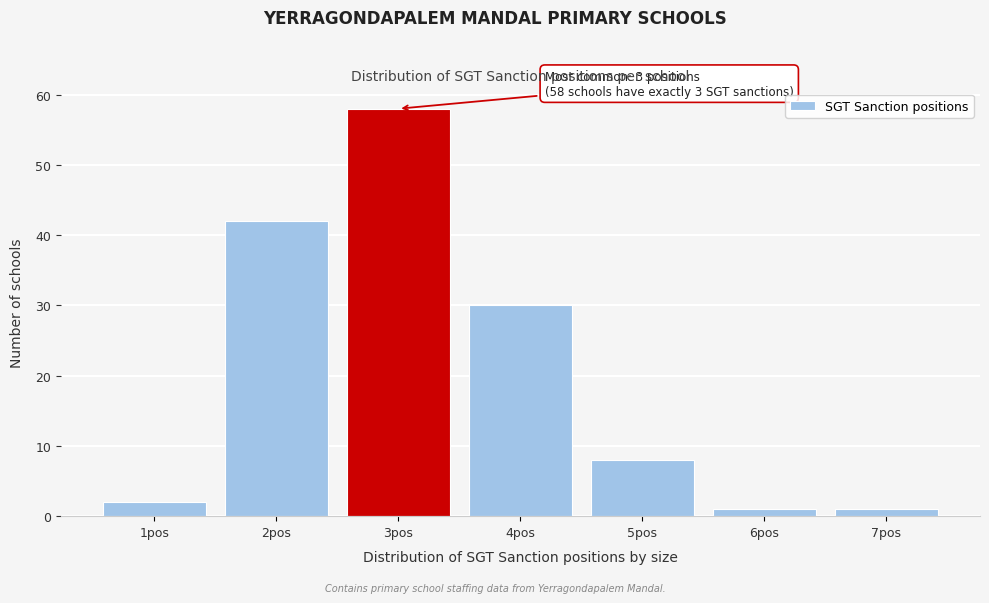

Which range on the x-axis has the tallest bar?

2.5 to 3.5